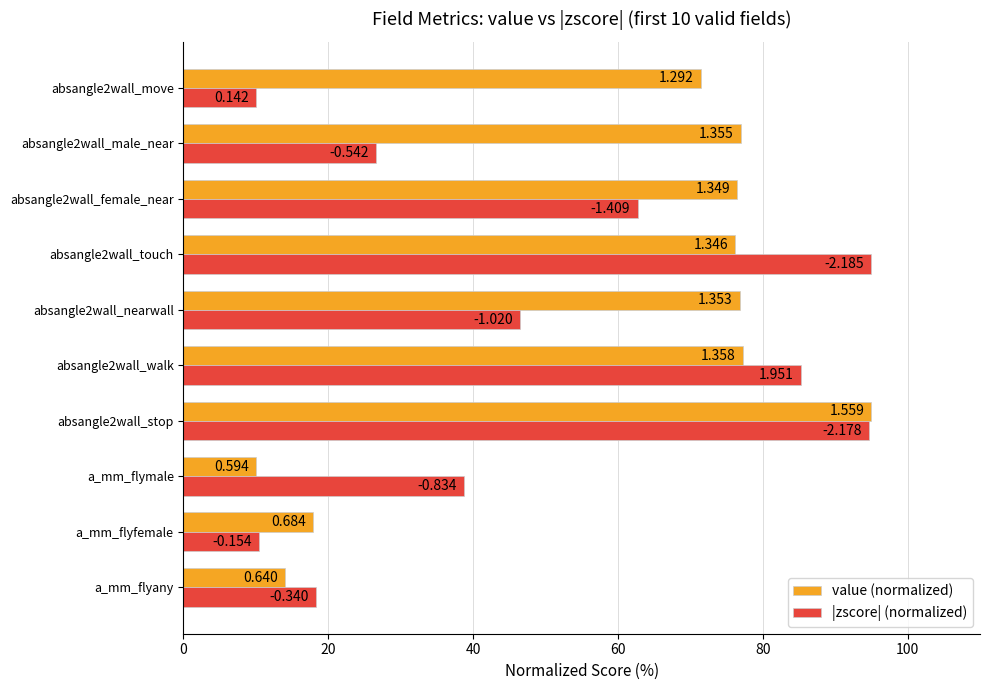

At how many categories does at least one series exceed 43?

7